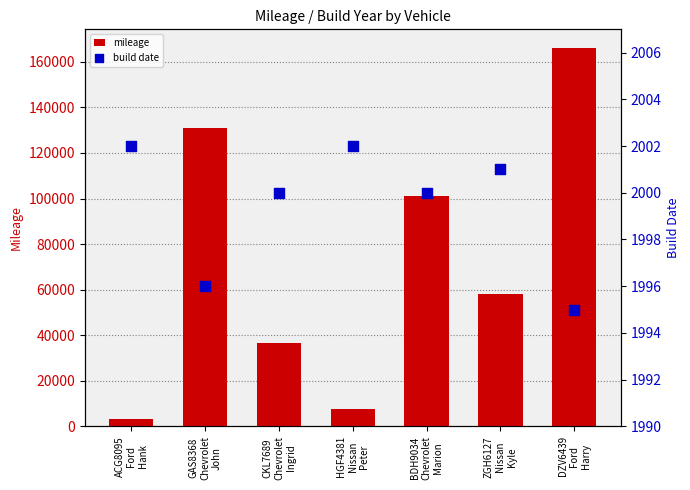

Which series contains the highest Y value?

mileage